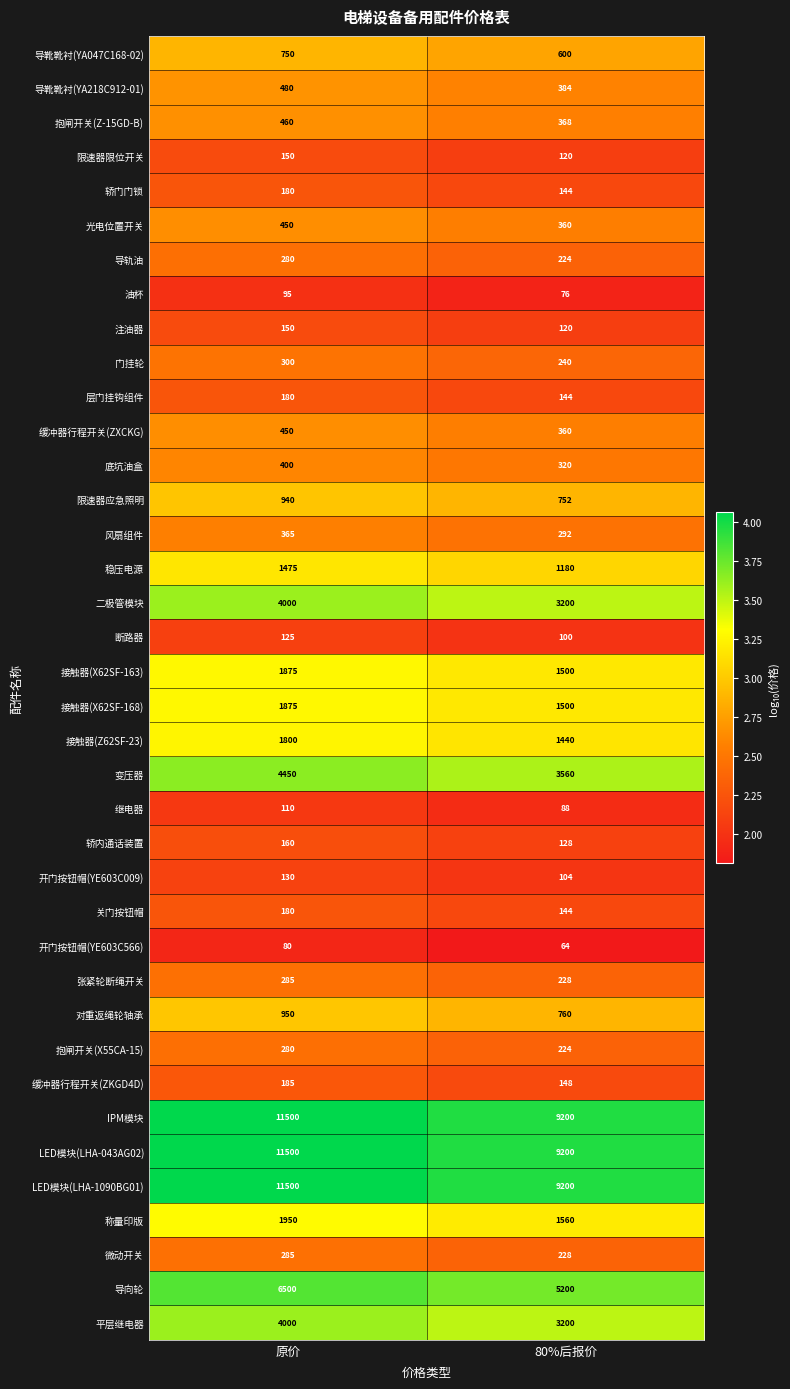

What value does the 缓冲器行程开关(ZXCKG) series have at 80%后报价?

360